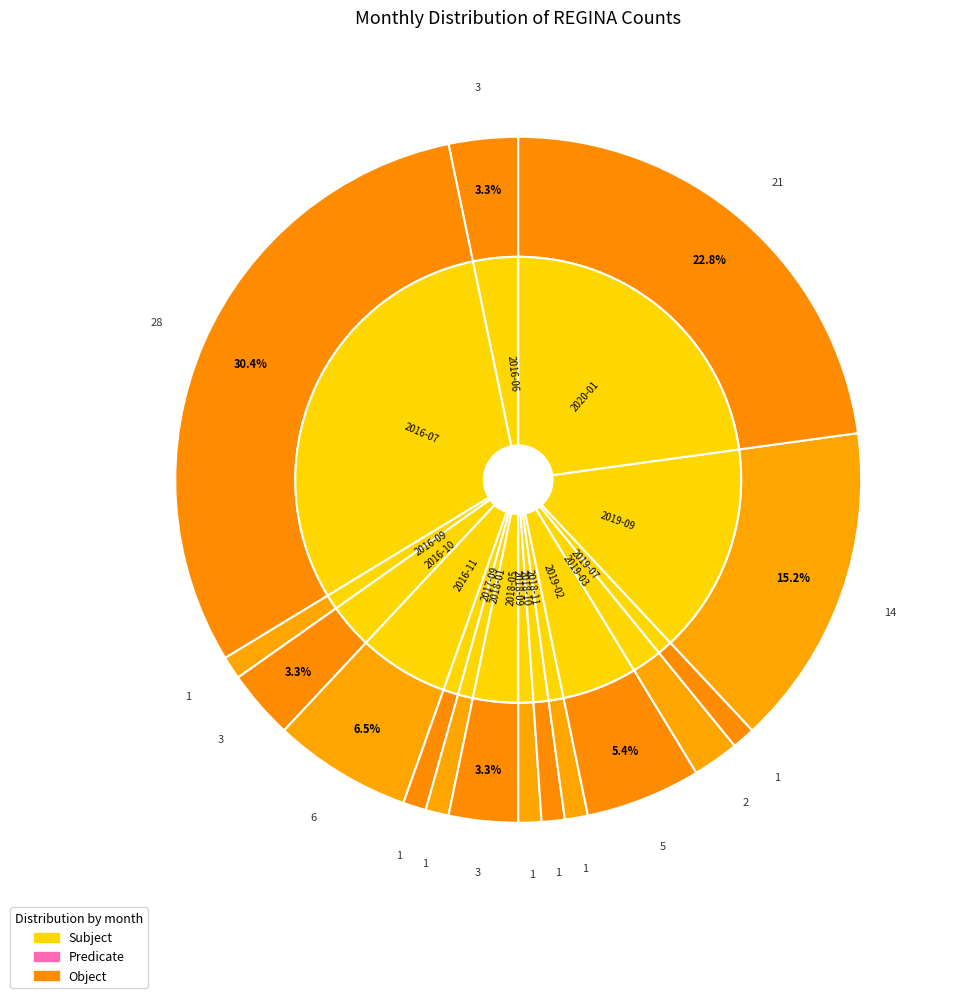

To the nearest percent, what percentage of the pie is 2019-09?

15%